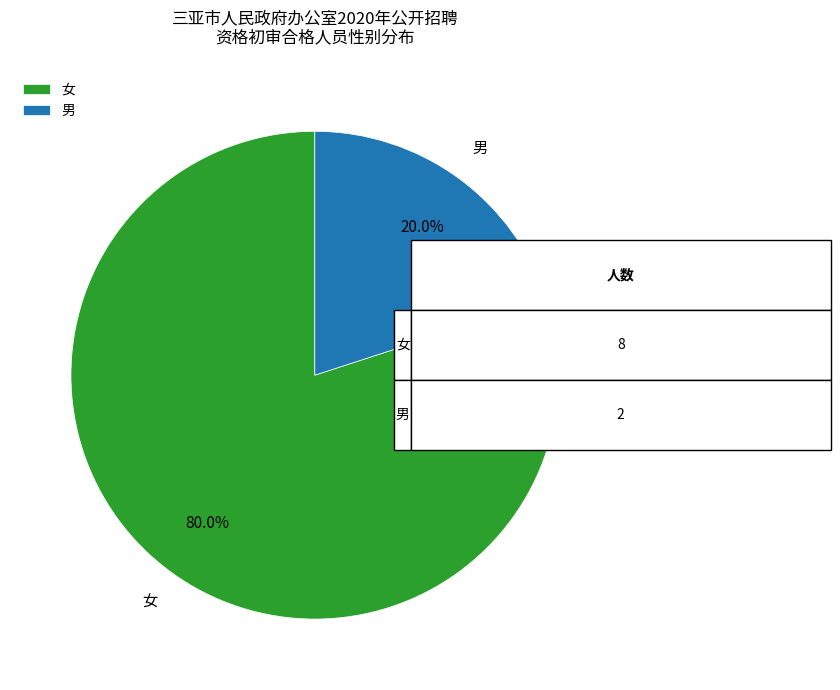

What is the total percentage of 男 and 女?

100.0%